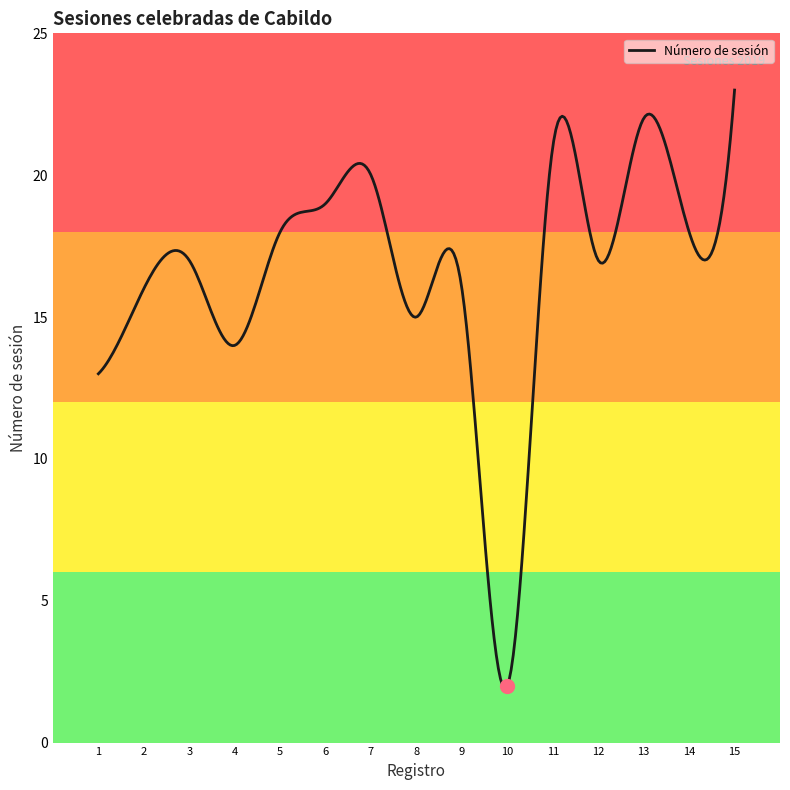

What is the maximum value shown in the chart?

23.0